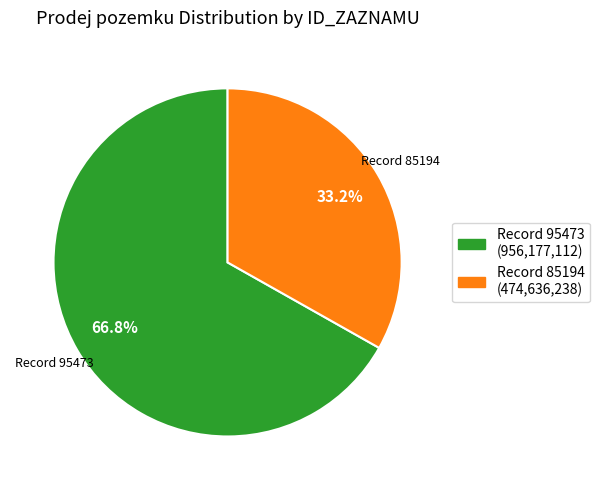

How many segments does this pie chart have?

2